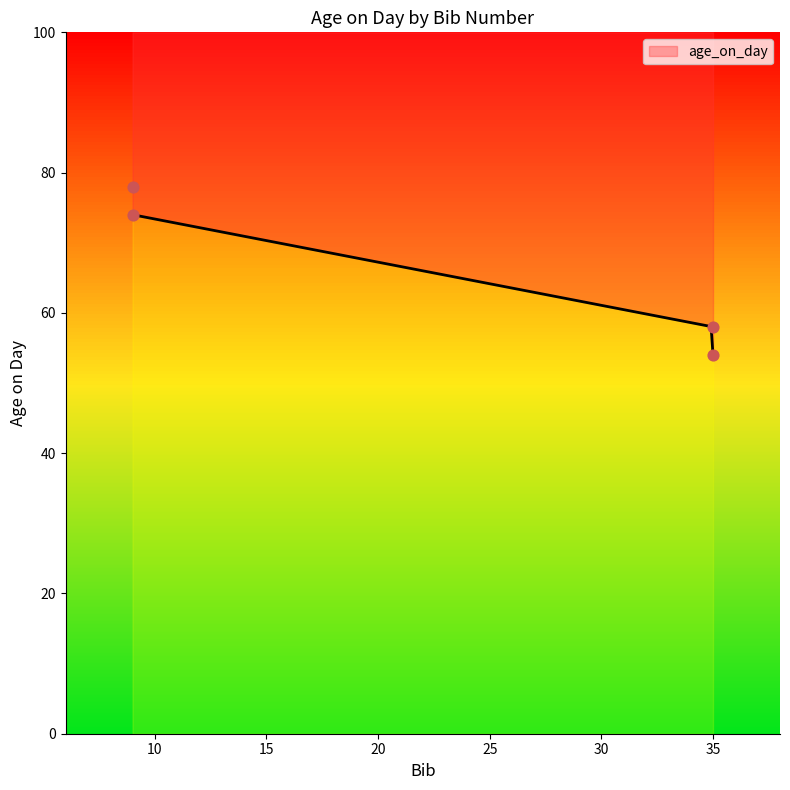

Between 35 and 35, which is larger?

35